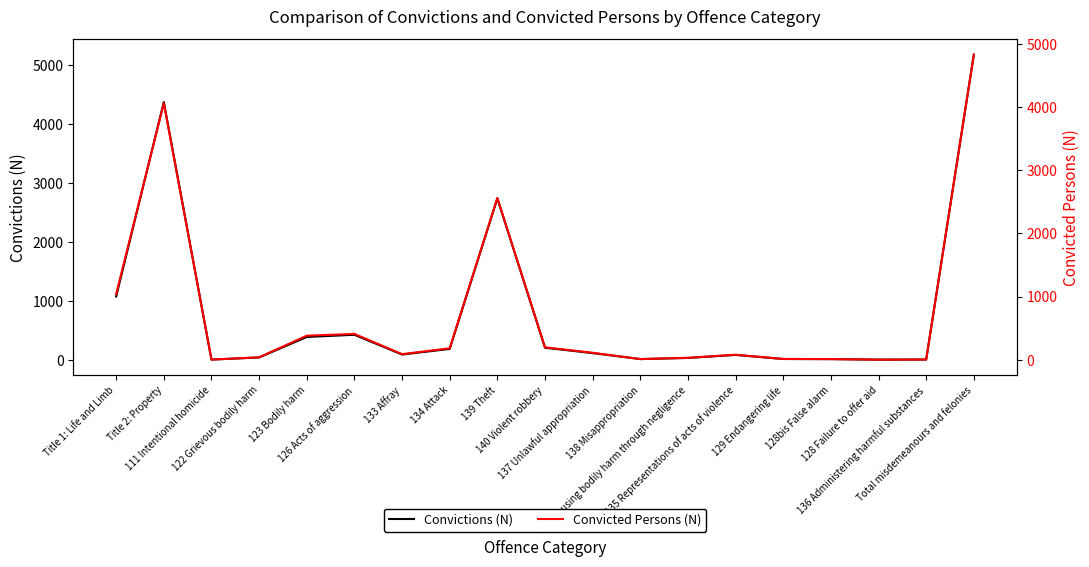

At how many categories does at least one series exceed 2697?

3